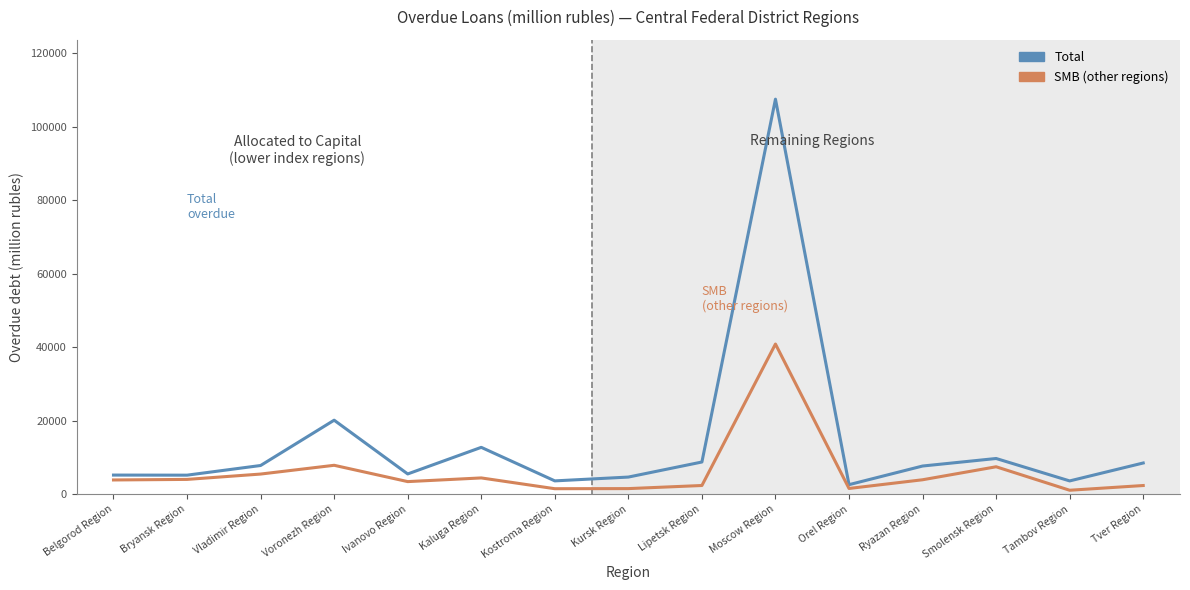

At which label does Total reach its minimum?

Orel Region